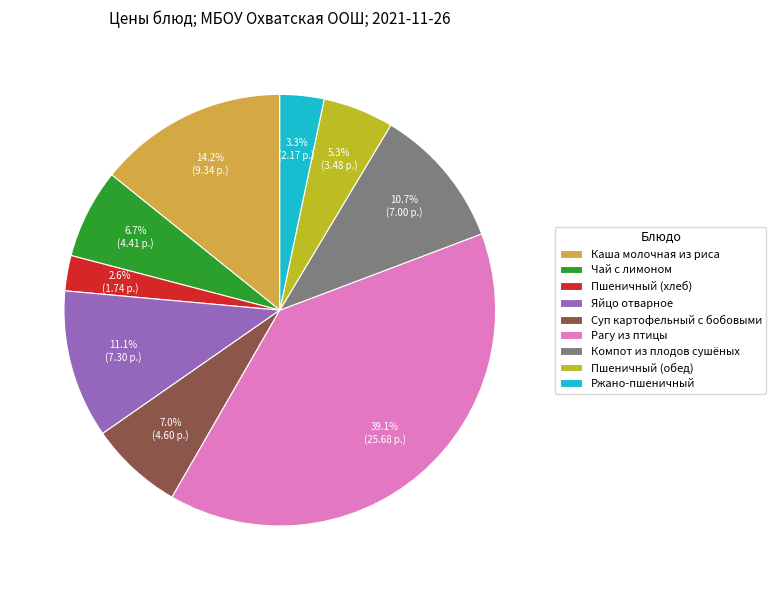

To the nearest percent, what is the combined percentage of Компот из плодов сушёных and Рагу из птицы?

50%